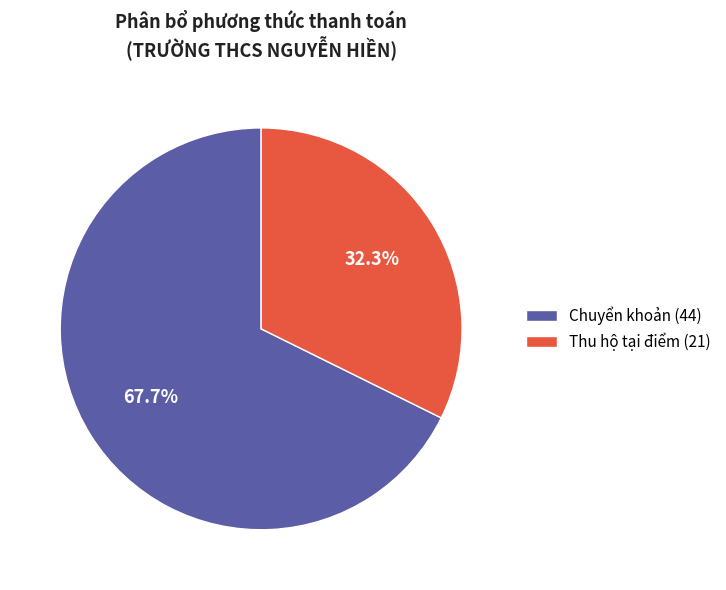

To the nearest percent, what is the average slice percentage?

50%